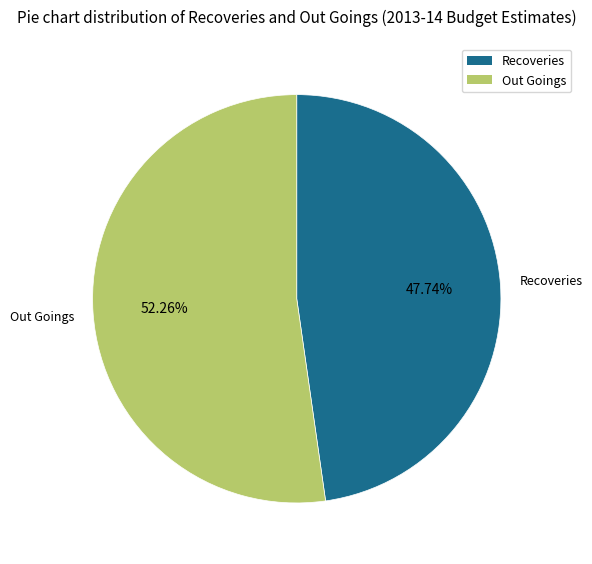

True or false: Out Goings accounts for 52% of the total.

True